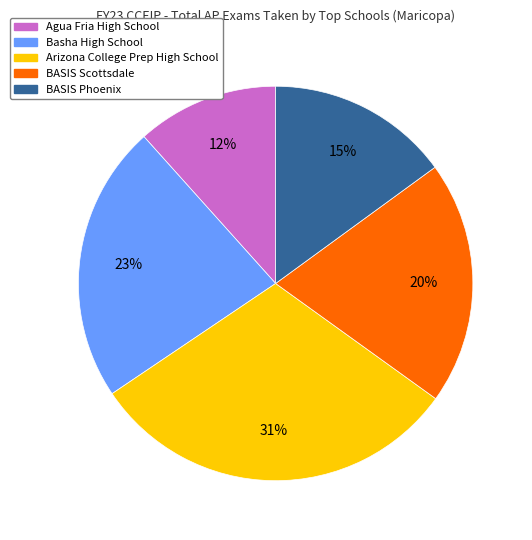

Is it true that BASIS Phoenix is 15% of the pie?

True